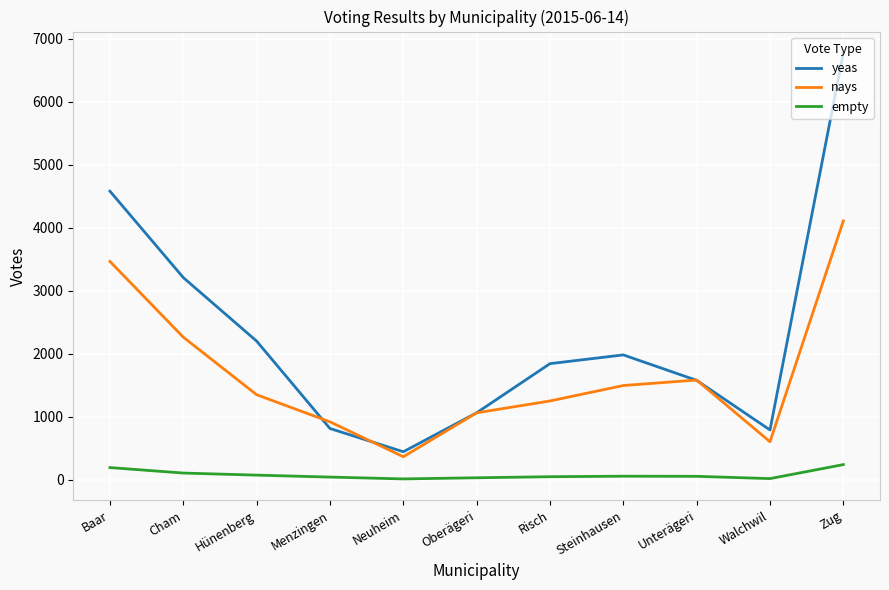

Which series has the largest range (max minus min)?

yeas